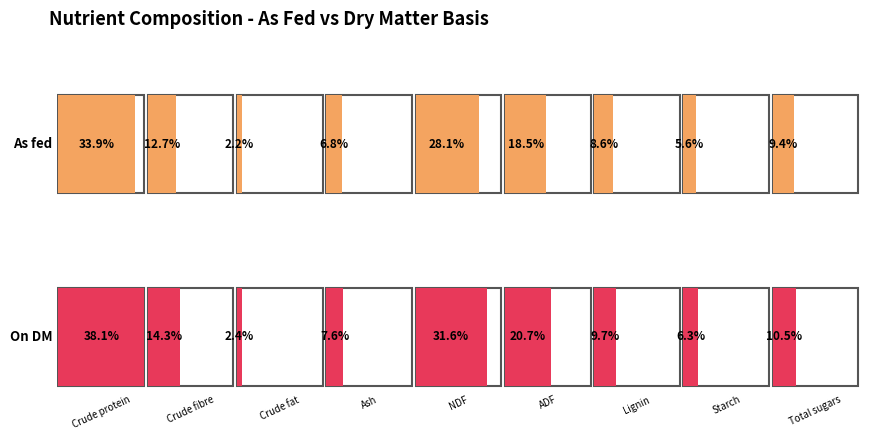

What is the label of the 1st bar from the left?

Crude protein